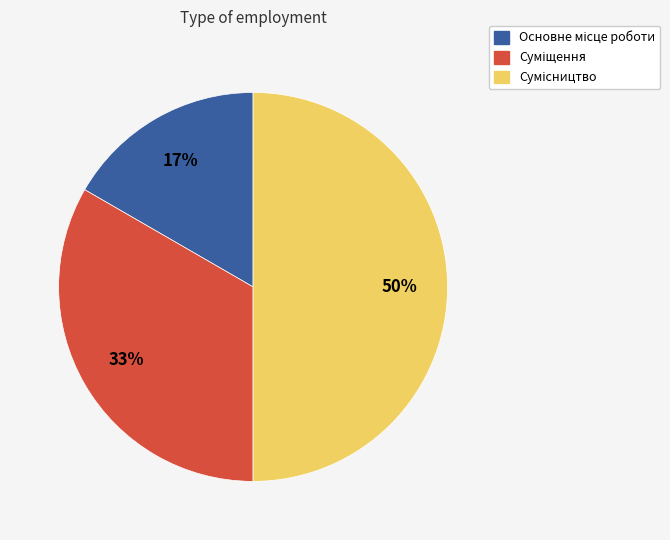

To the nearest percent, what is the average slice percentage?

33%